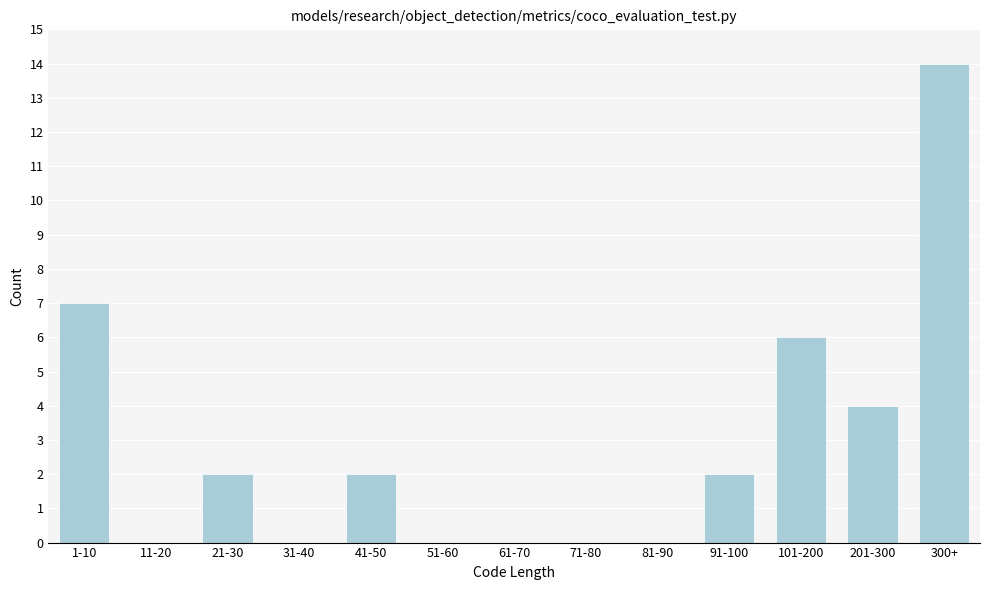

Reading left to right, transcribe all the data shown in this chart.

1-10=7	11-20=0	21-30=2	31-40=0	41-50=2	51-60=0	61-70=0	71-80=0	81-90=0	91-100=2	101-200=6	201-300=4	300+=14